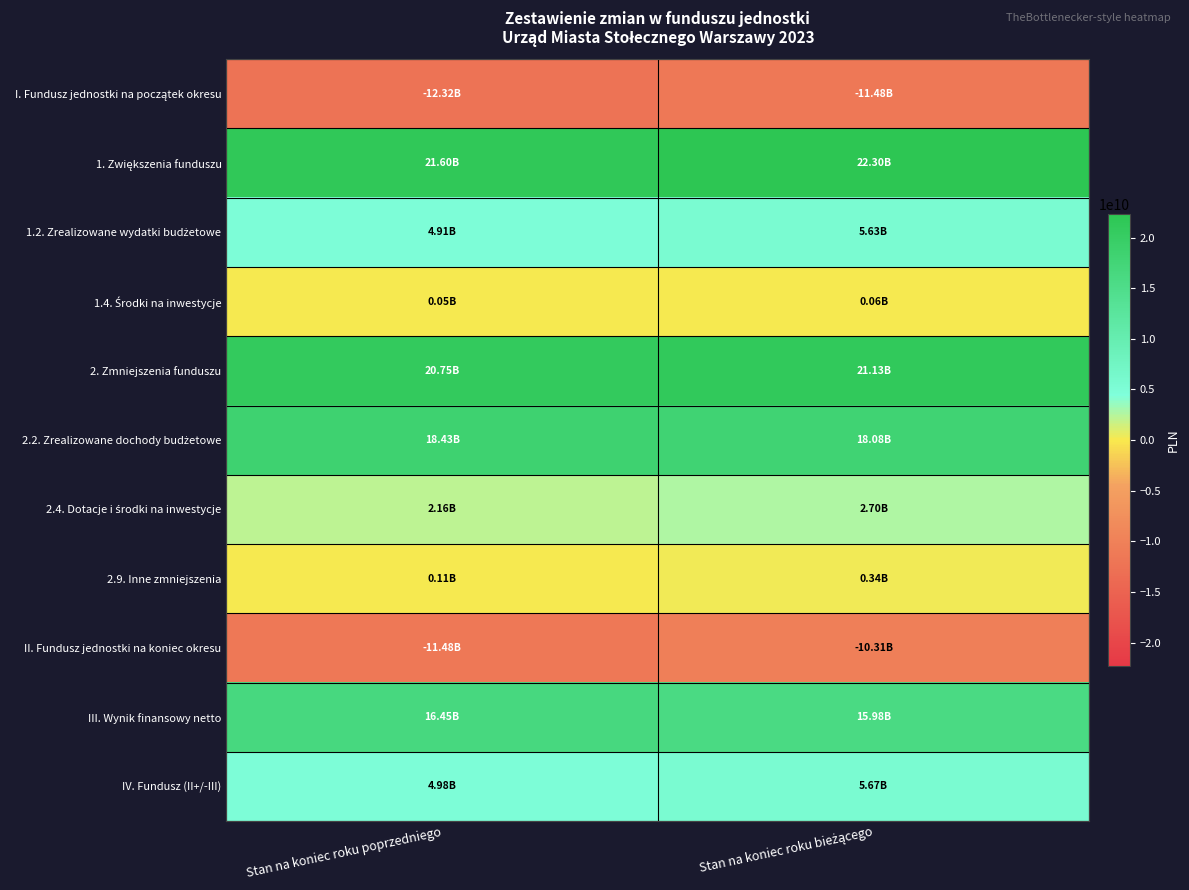

Between Stan na koniec roku bieżącego and Stan na koniec roku poprzedniego, which is larger?

Stan na koniec roku bieżącego